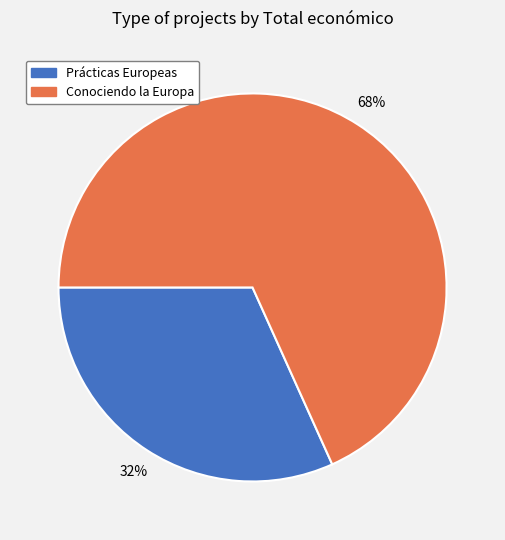

To the nearest percent, what is the average slice percentage?

50%